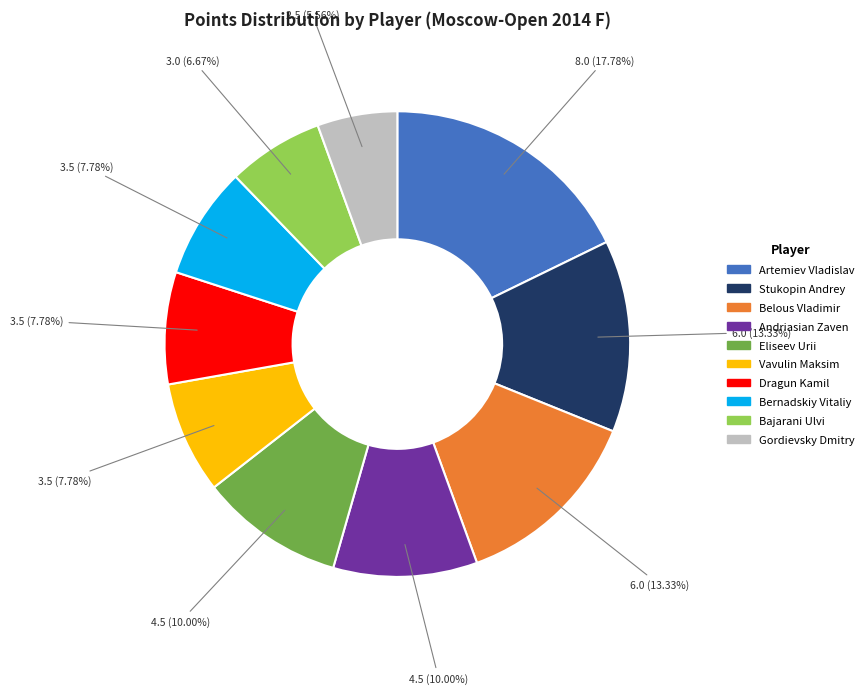

True or false: Vavulin Maksim accounts for 8% of the total.

True